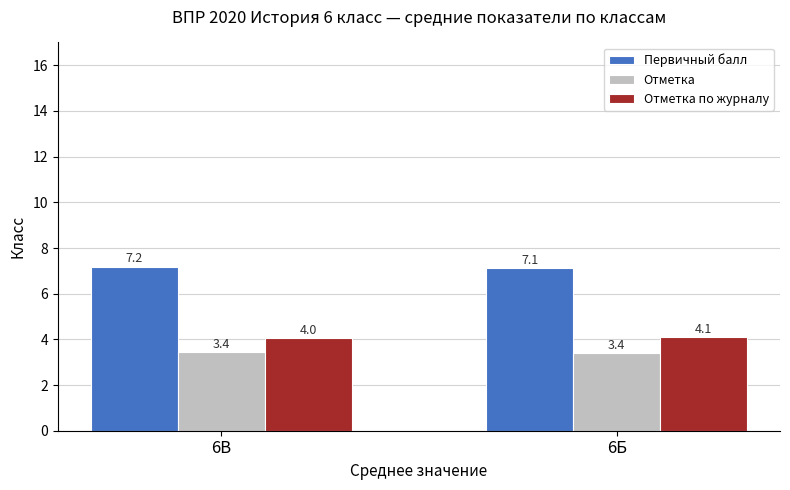

What is the maximum value shown in the chart?

7.2